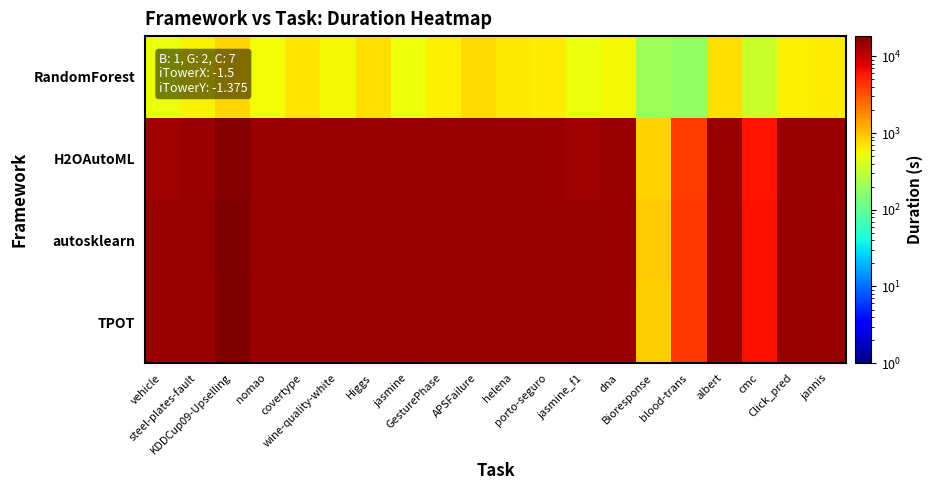

What is the difference between the highest and lowest values at albert?

14240.0